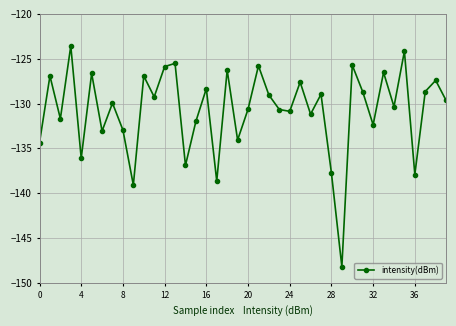

What is the value of the 37th point from the left?

-137.9